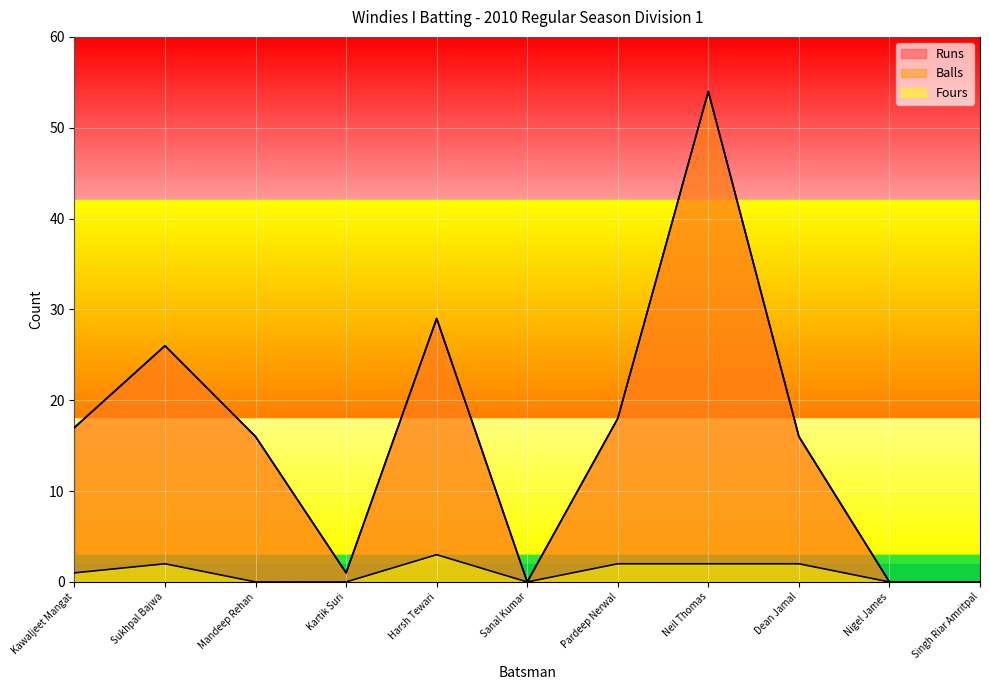

True or false: Fours and Balls cross at least once.

False